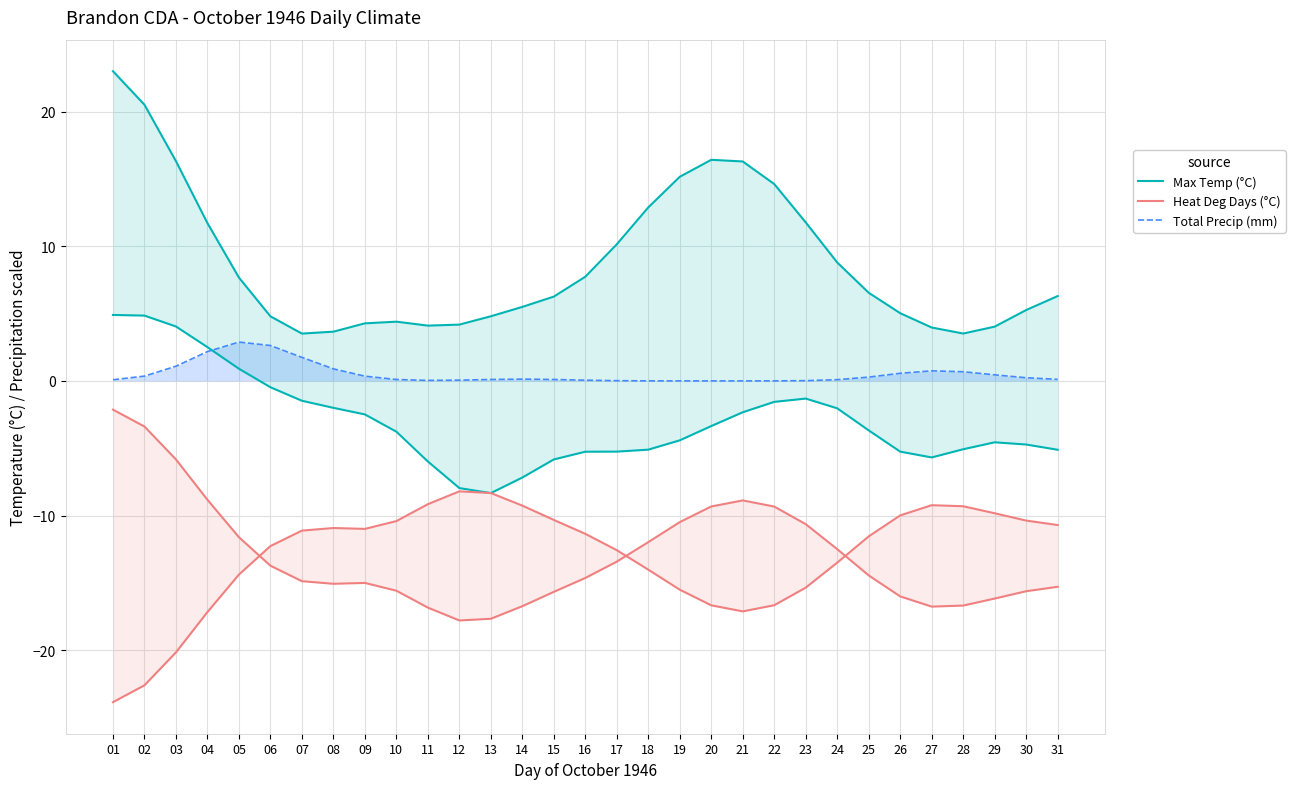

What is the sum of all Max Temp (°C) values?

273.3